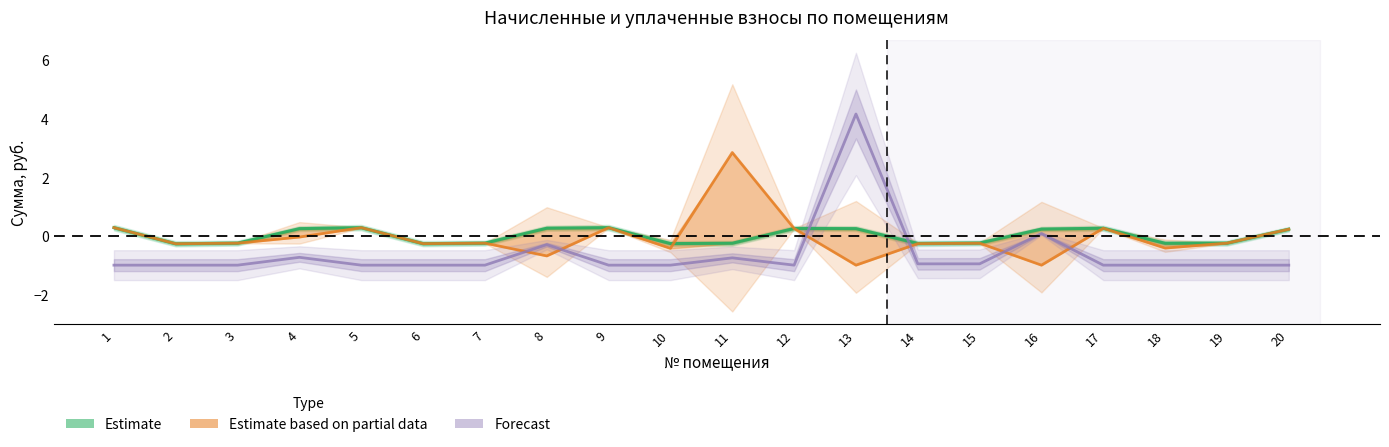

What is the maximum value shown in the chart?

4.2